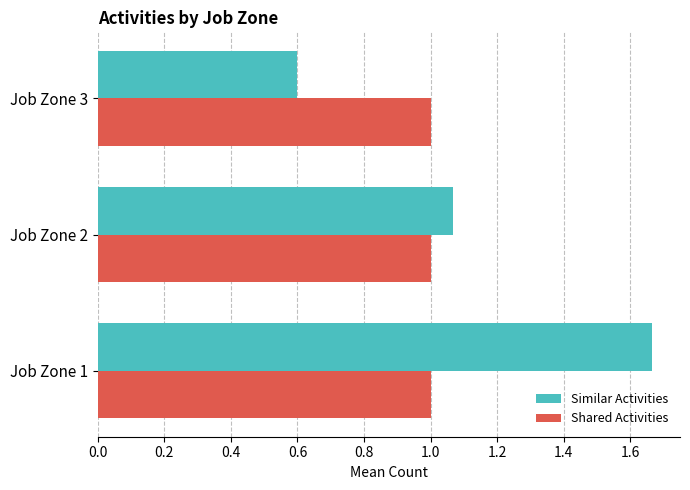

Which series has the widest spread of values?

Similar Activities